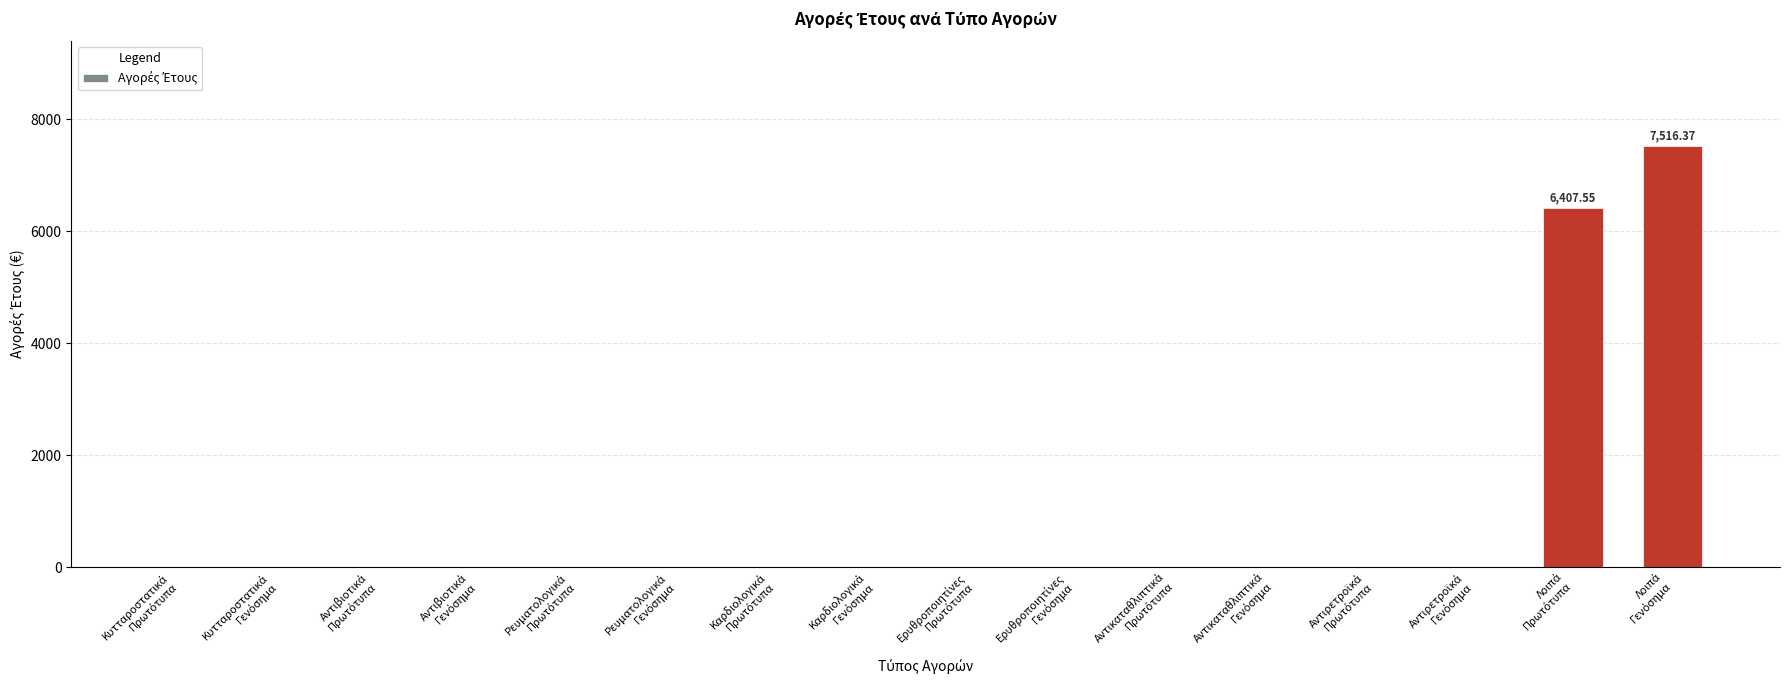

What is the sum of all values?

13923.9